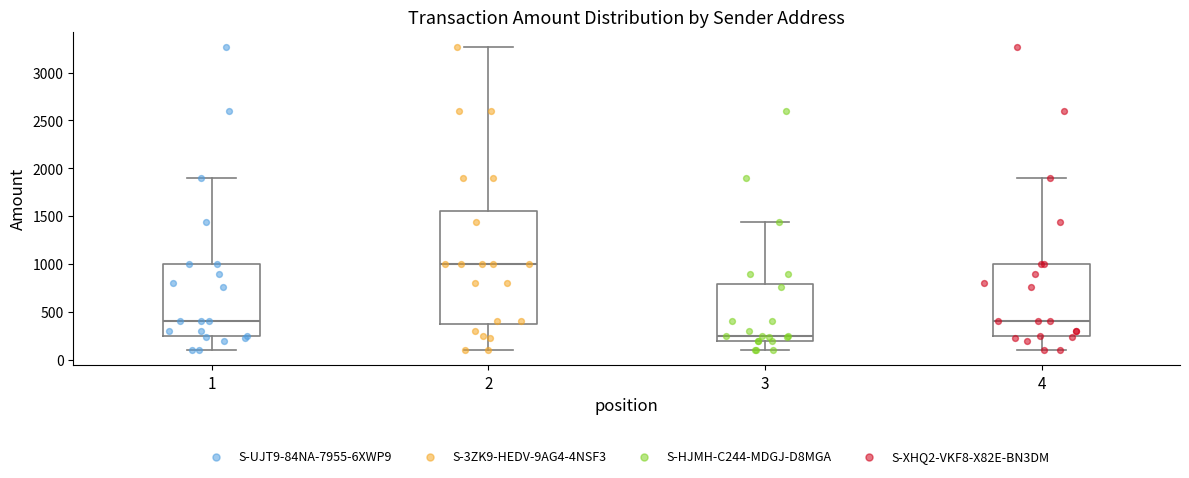

Reading left to right, transcribe this box plot: for each box, give where its median line is, the range the box spans, and where its two whiskers end, as read against the y-axis. The values are not printed on the chart, so give them approximately, as read against the axis.

1: median 400, box 250 to 1000, whiskers 100 to 1900
2: median 1000, box 400 to 1550, whiskers 100 to 3250
3: median 250, box 200 to 800, whiskers 100 to 1450
4: median 400, box 250 to 1000, whiskers 100 to 1900